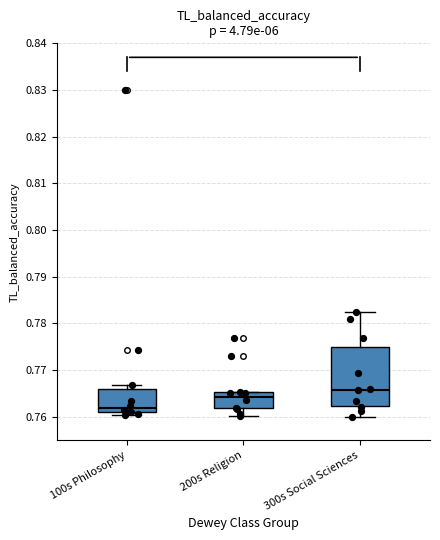

Where does the upper whisker of the box for 300s Social Sciences end on the y-axis? The values are not printed on the chart, so give them approximately, as read against the axis.

0.783